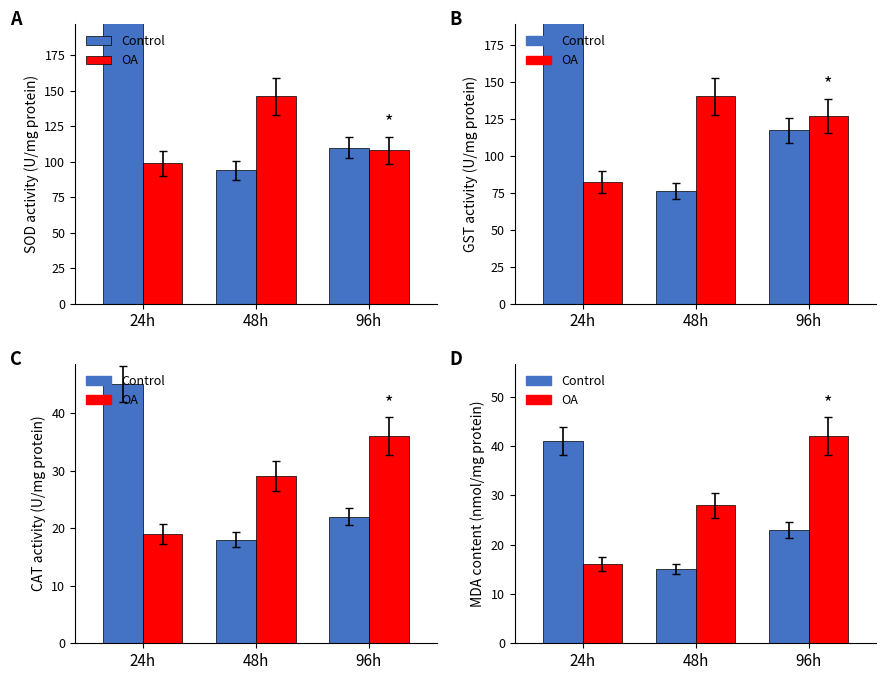

What is the spread (max minus min) of values at 48h?

13